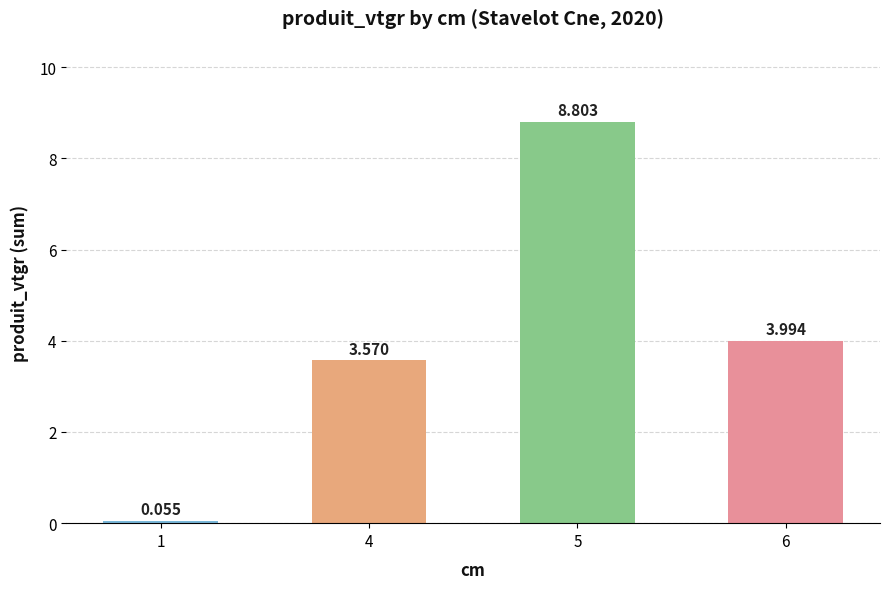

Rank the categories by value from highest to lowest.

5, 6, 4, 1